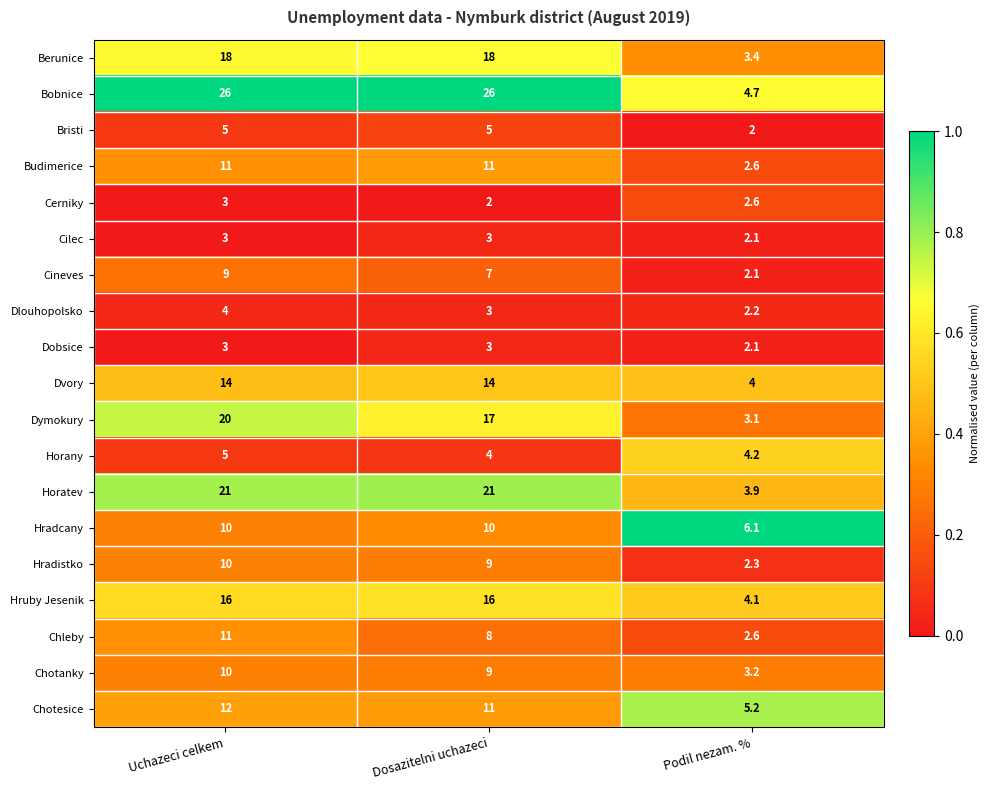

True or false: Chotanky has a value of 5.6 at Podil nezam. %.

False